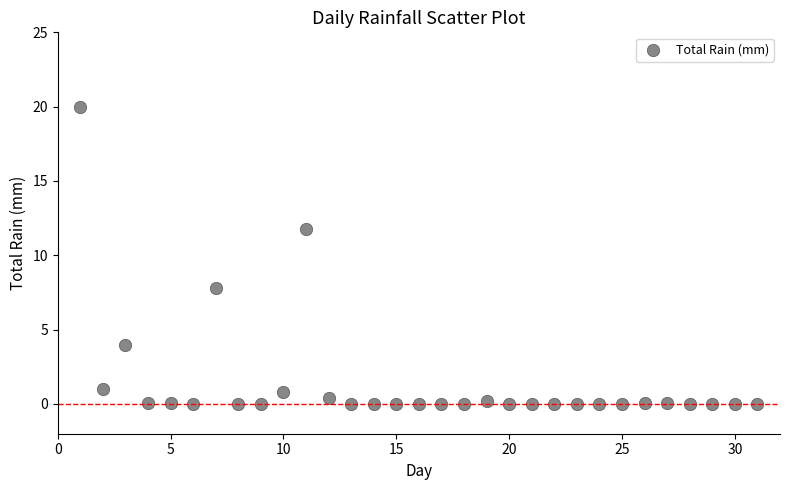

What Y value in the scatter plot is closest to 10?

11.8